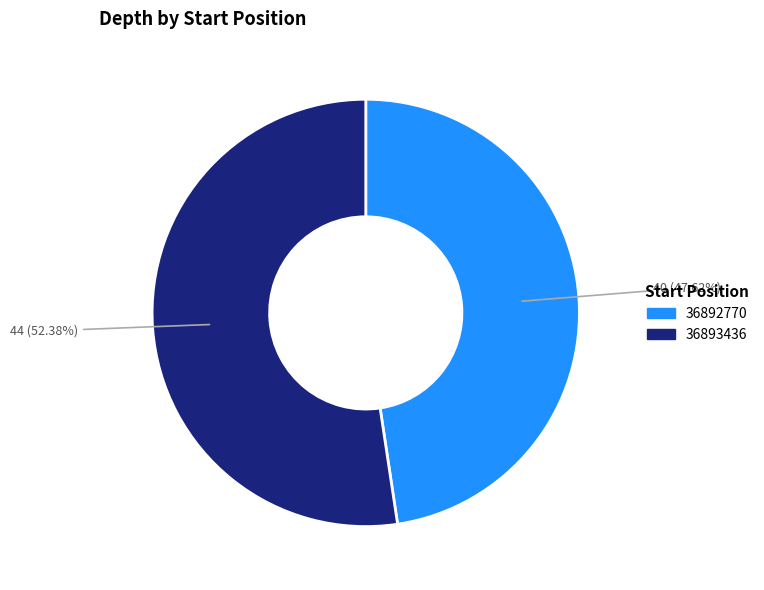

Does any single category account for the majority?

Yes